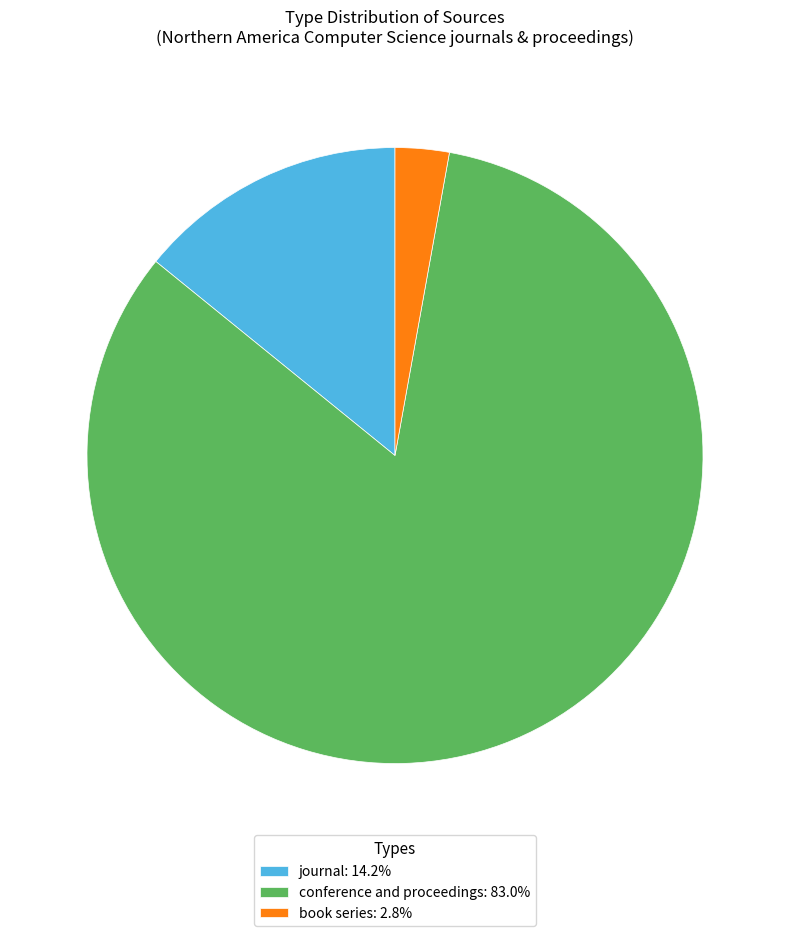

The journal slice represents 24% of the pie. True or false?

False